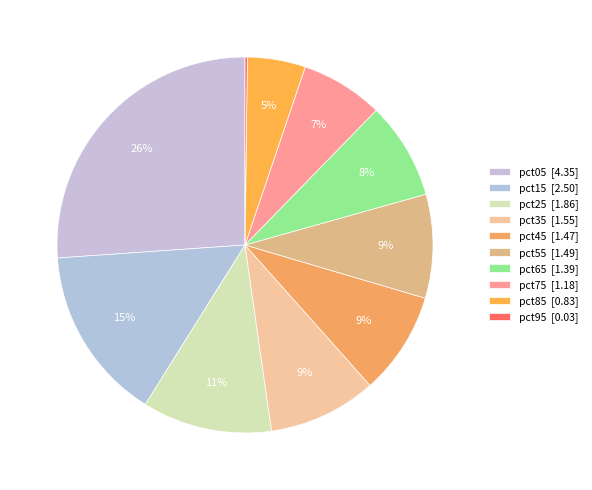

To the nearest percent, what portion does pct15 represent?

15%